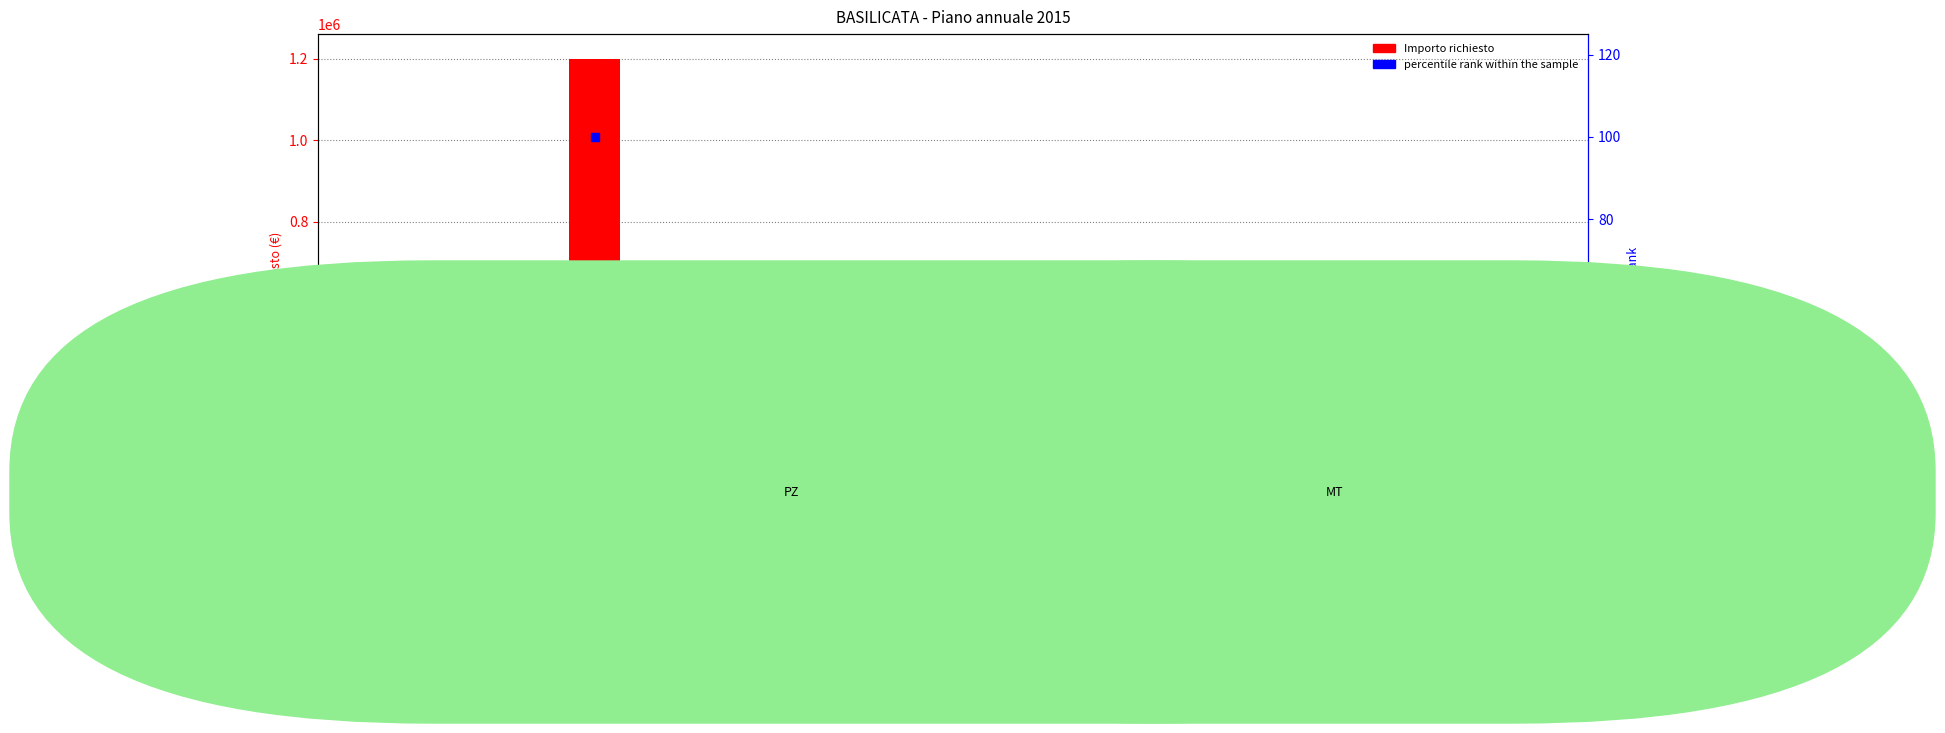

What is the total value across all series at TOLVE?

700058.3